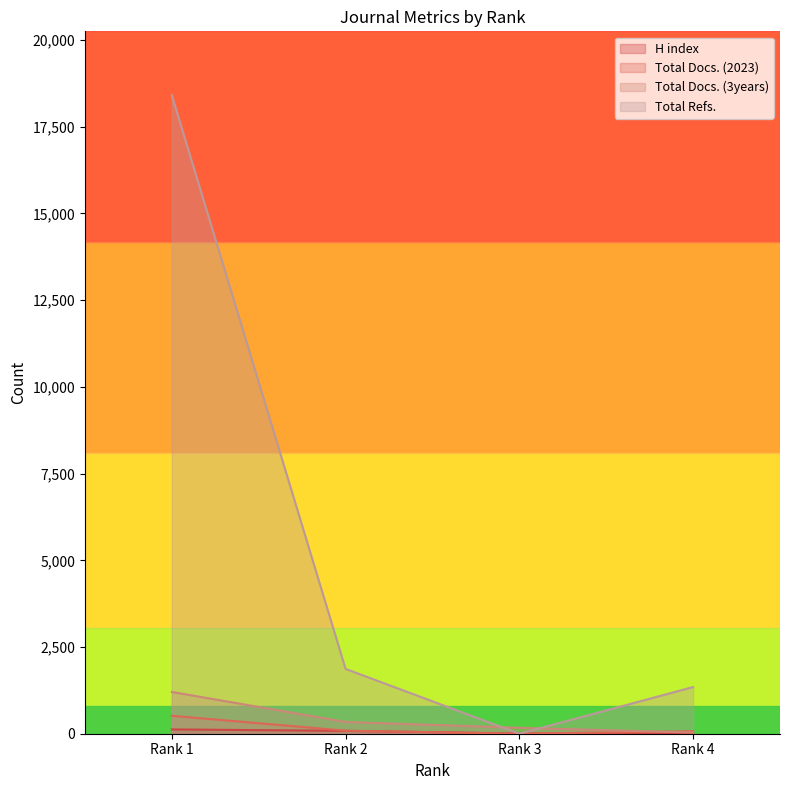

At Rank 2, list the series in order from smallest to largest.

H index, Total Docs. (2023), Total Docs. (3years), Total Refs.